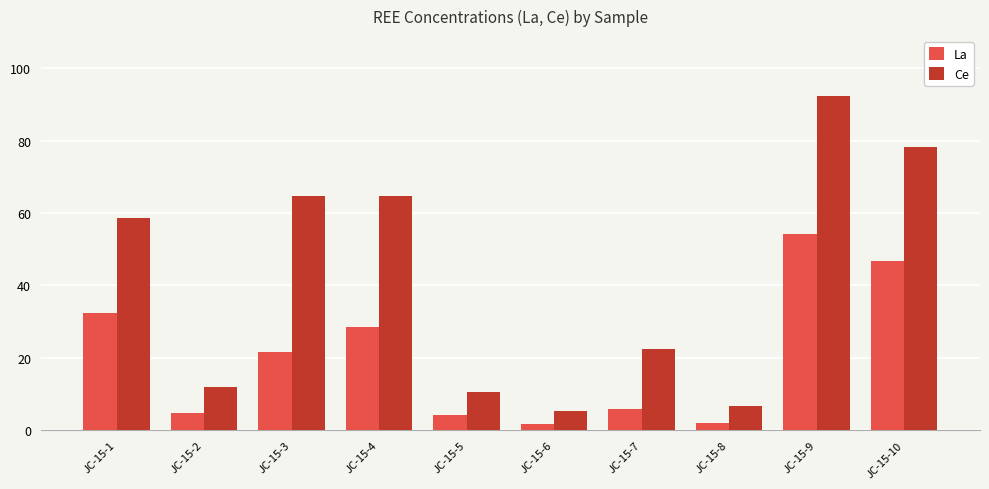

How many distinct data groups are displayed?

2